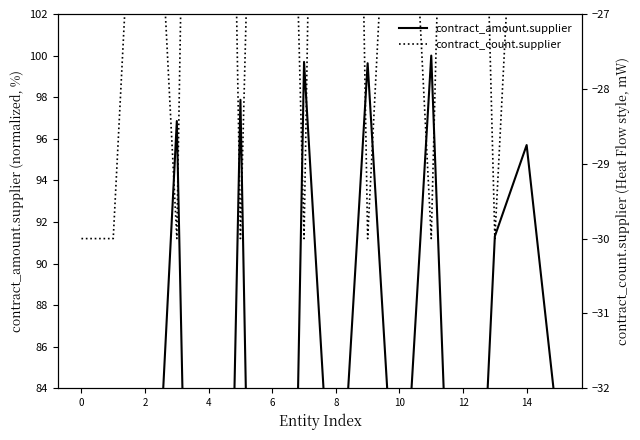

True or false: contract_count.supplier has more than 2 interior local peaks.

True